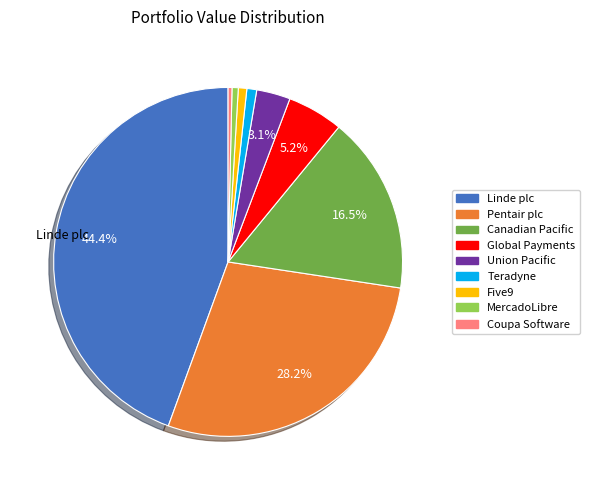

Does any single category account for the majority?

No